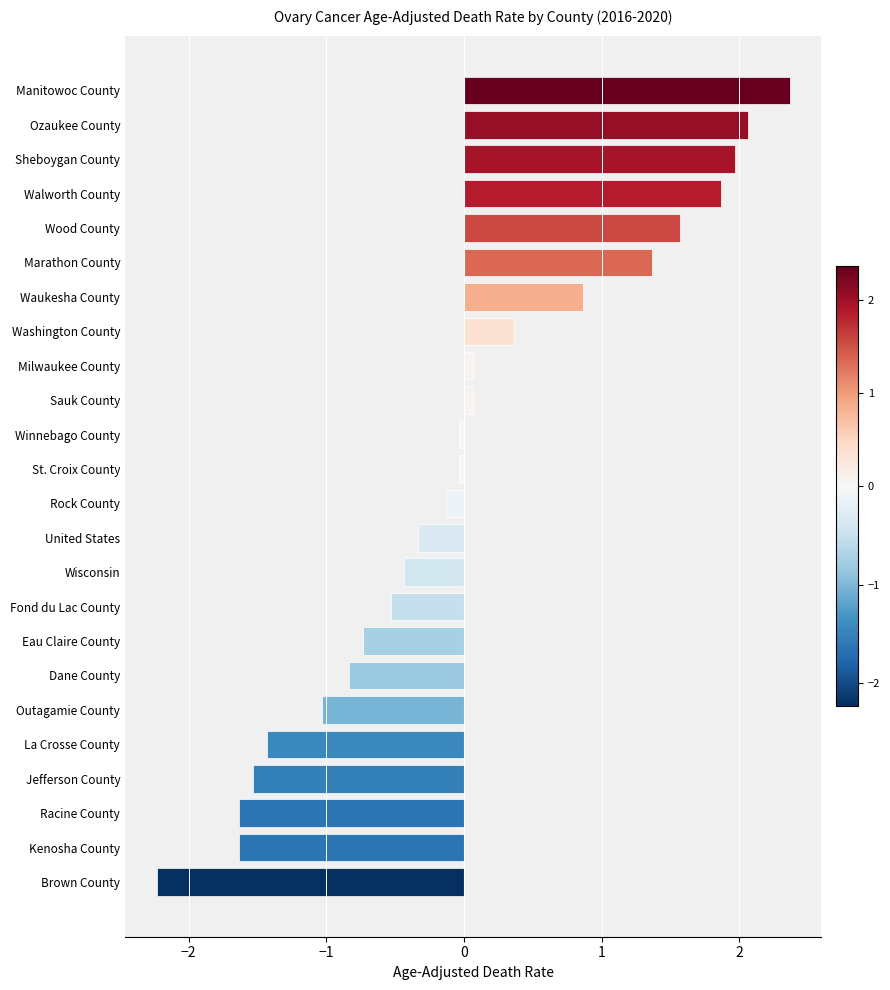

What is the greatest value displayed?

2.4